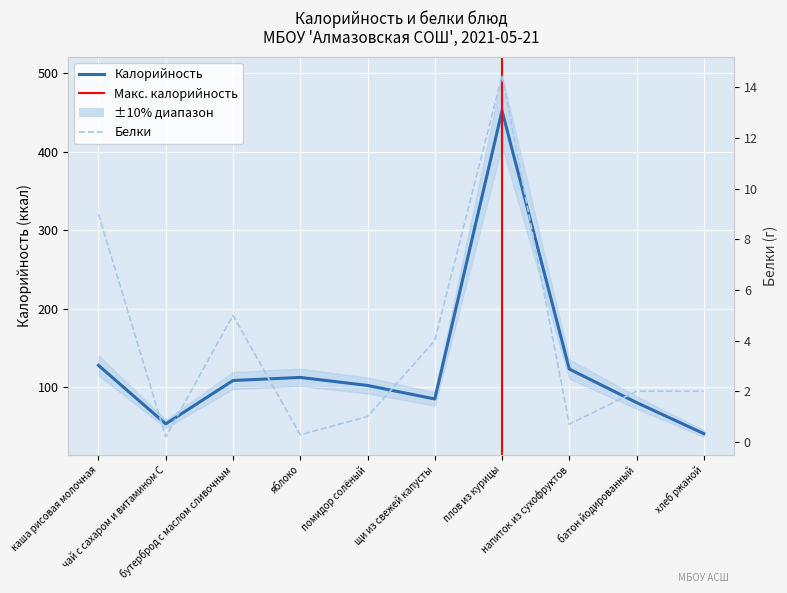

Is it true that Белки equals 2.0 at батон йодированный?

True